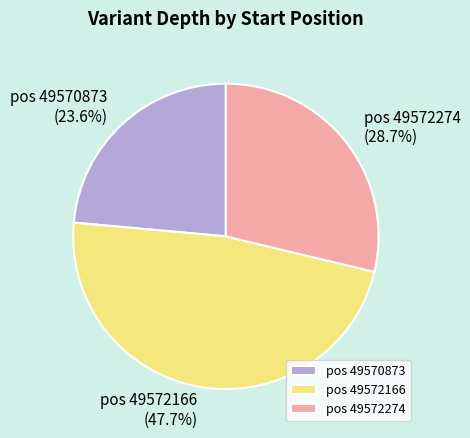

What is the total percentage of pos 49572274 and pos 49570873?

52.3%